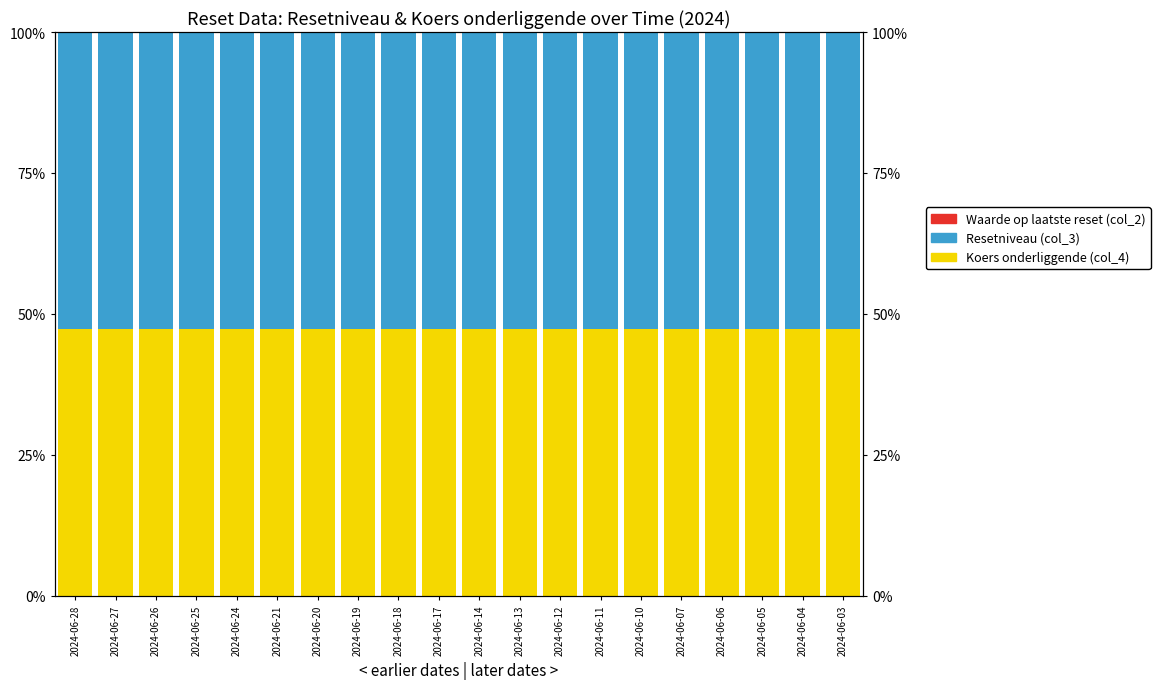

Which series has the largest total across all categories?

Resetniveau (col_3)